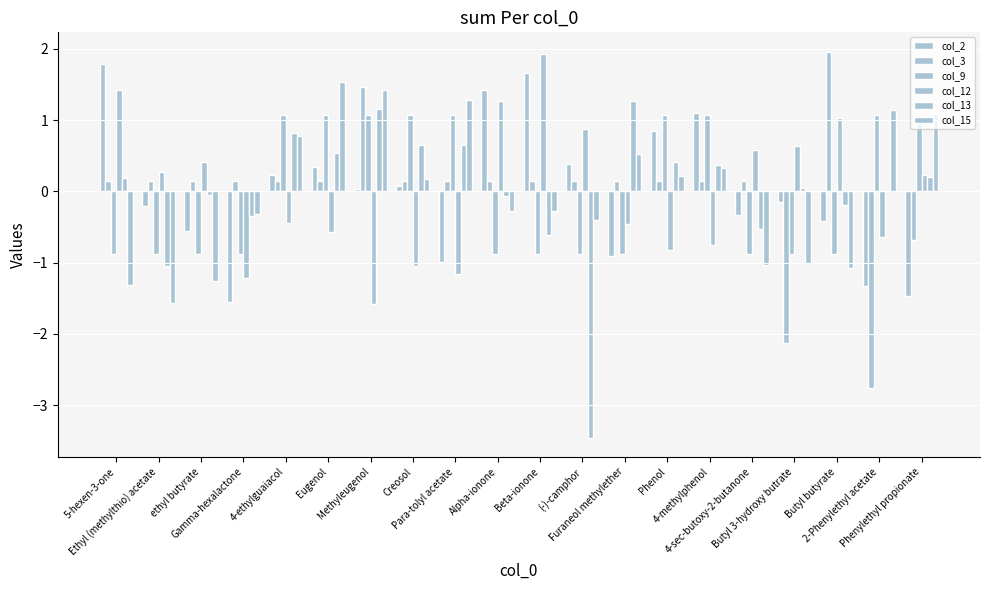

What is the total value across all series at 4-methylphenol?

2.3